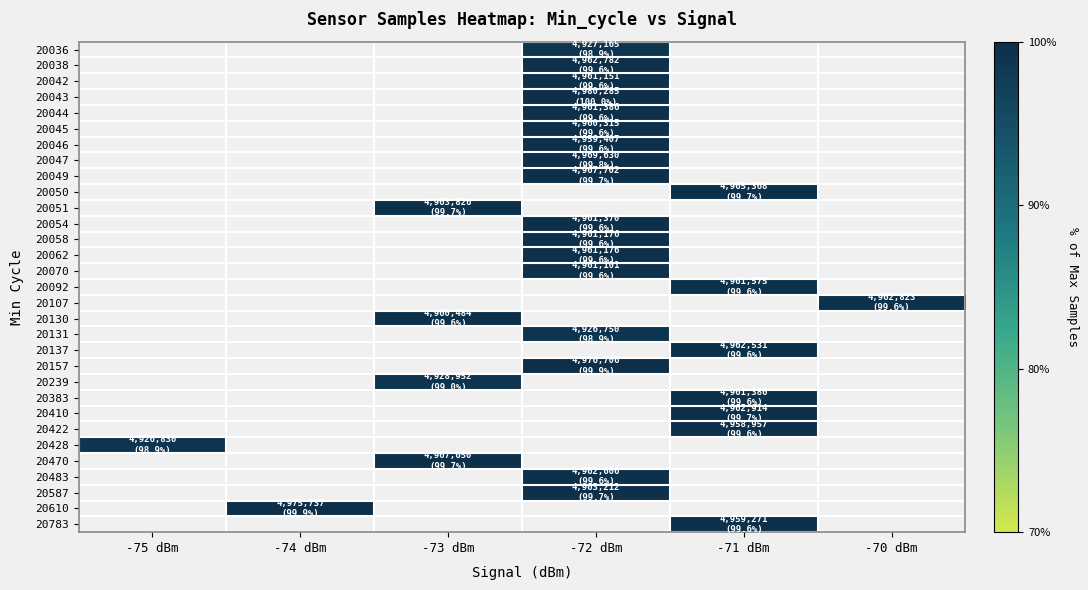

How many values in 20044 are above zero?

1